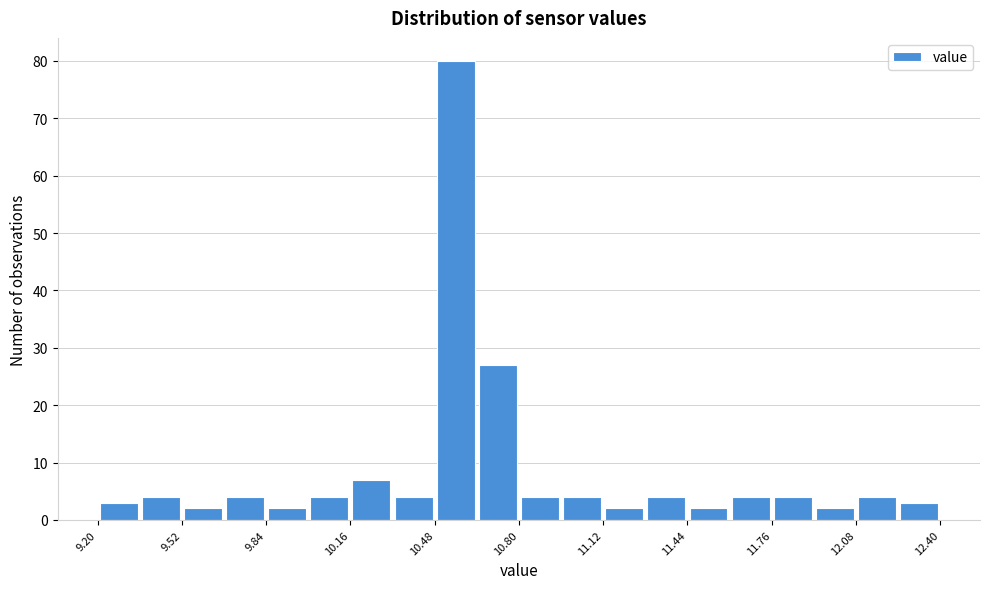

Read against the x-axis, roughly where is the centre of the tallest bar?

10.55